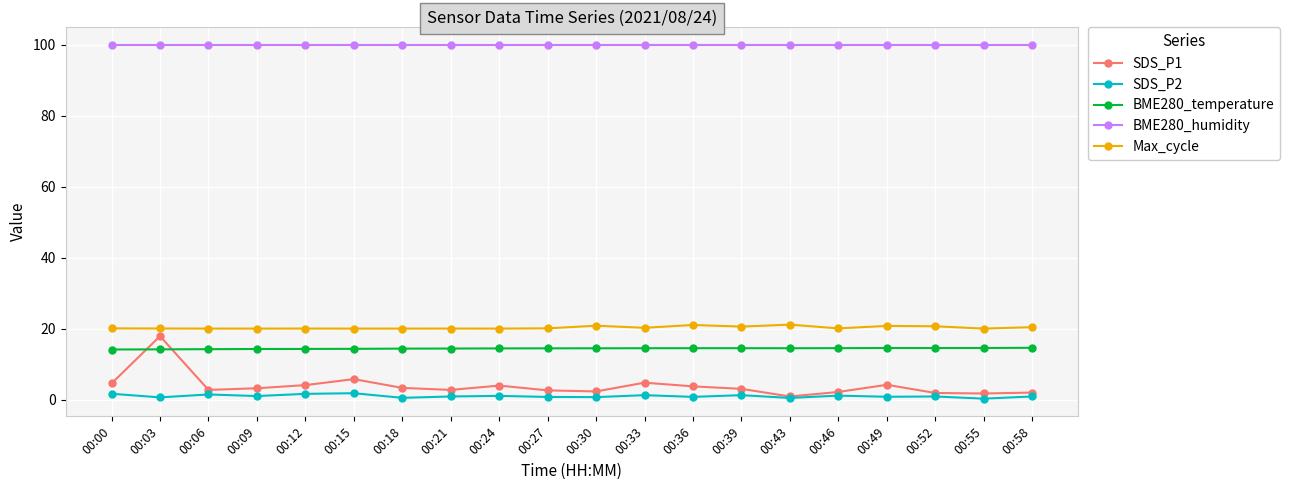

At how many categories does at least one series exceed 6?

20